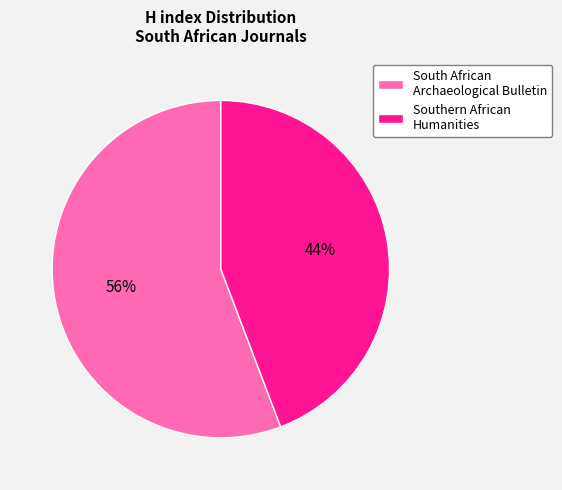

Rank the categories by value from lowest to highest.

Southern African Humanities, South African Archaeological Bulletin